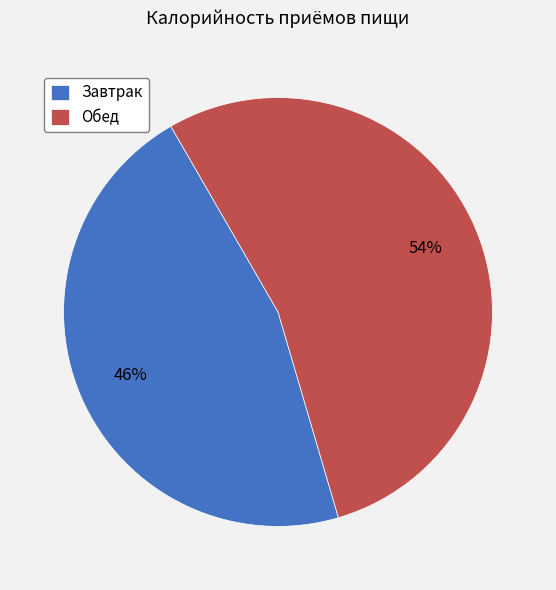

Is there any slice that represents more than half of the pie?

Yes